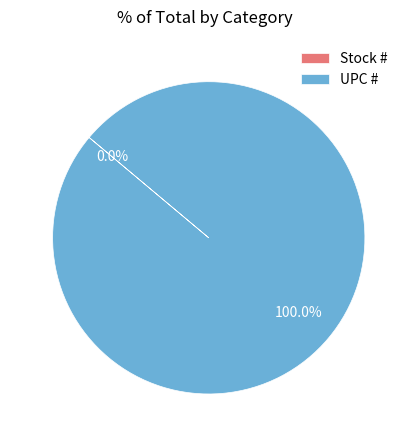

How many slices are in this pie chart?

2